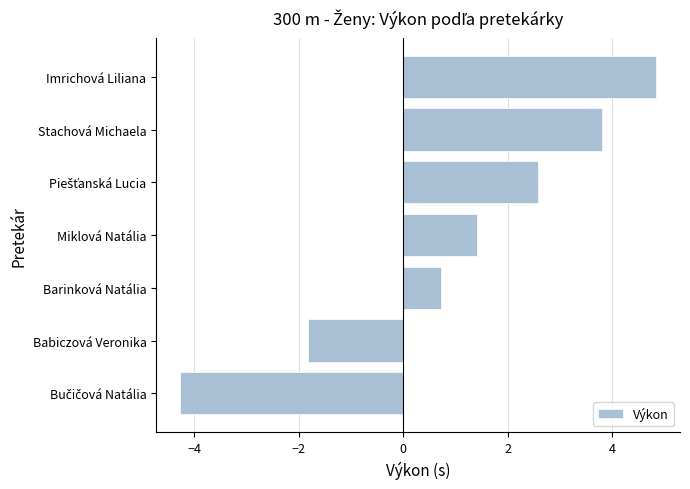

Reading bottom to top, list all the values displayed in this chart.

-4.3	-1.8	0.7	1.4	2.6	3.8	4.8